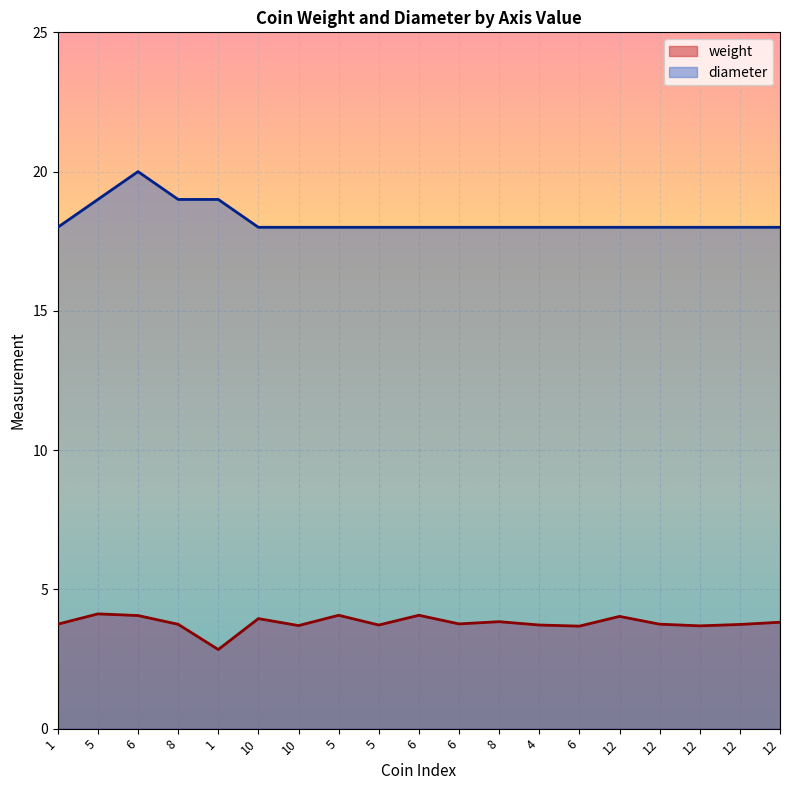

Is it true that weight equals 3.7 at 6?

True